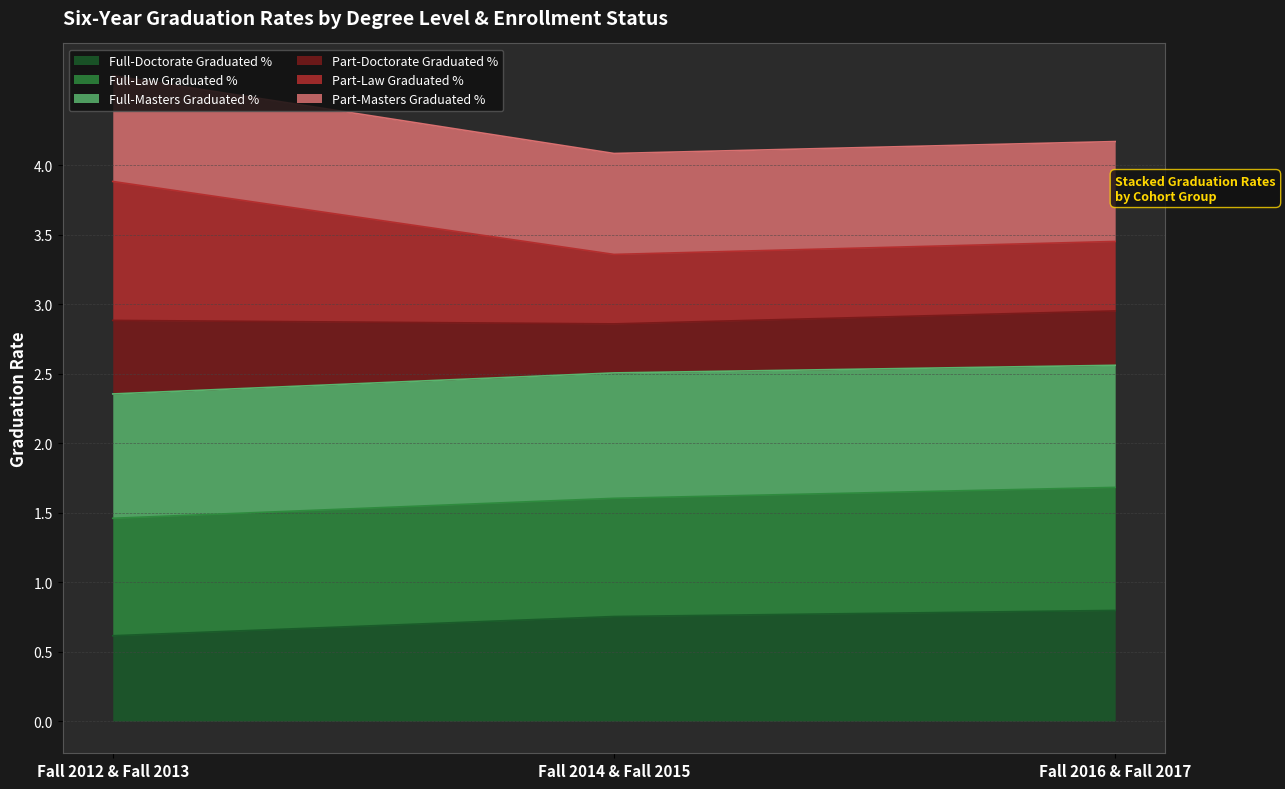

The Part-Law Graduated % series shows 7.1 at Fall 2016 & Fall 2017. True or false?

False